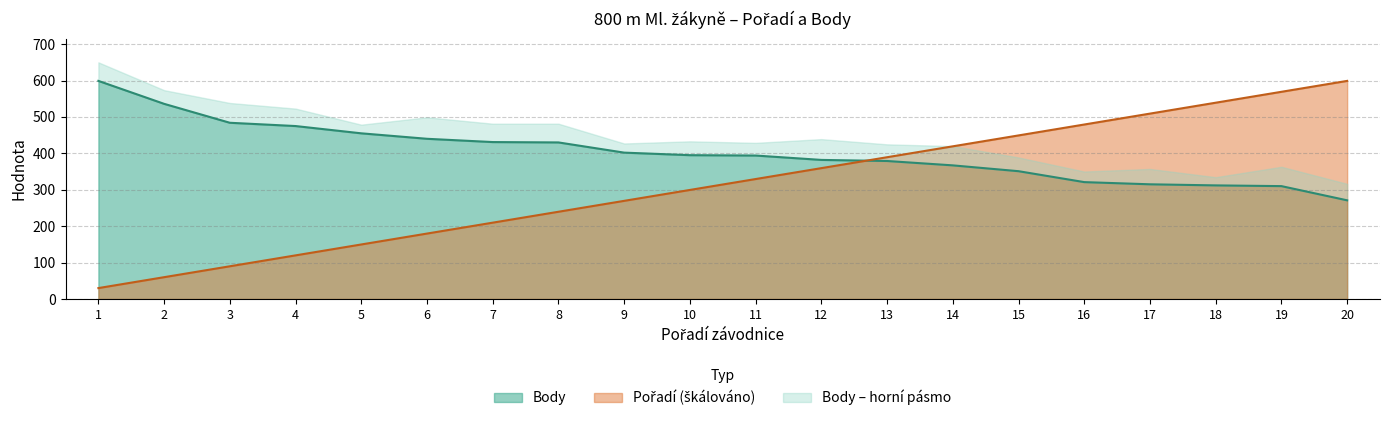

What is the maximum value for Body?

599.0